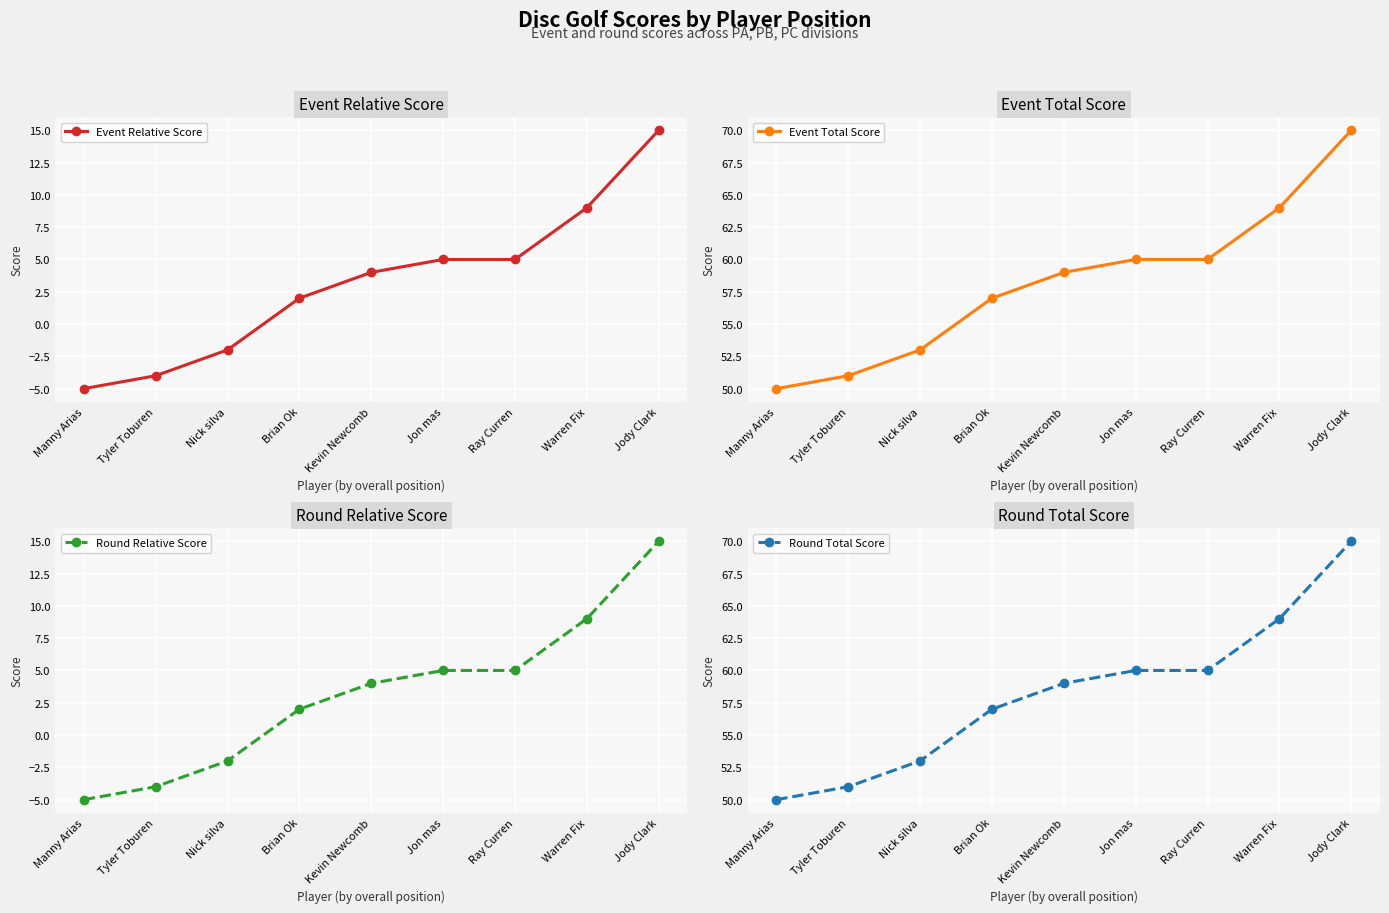

What is the minimum value shown in the chart?

-5